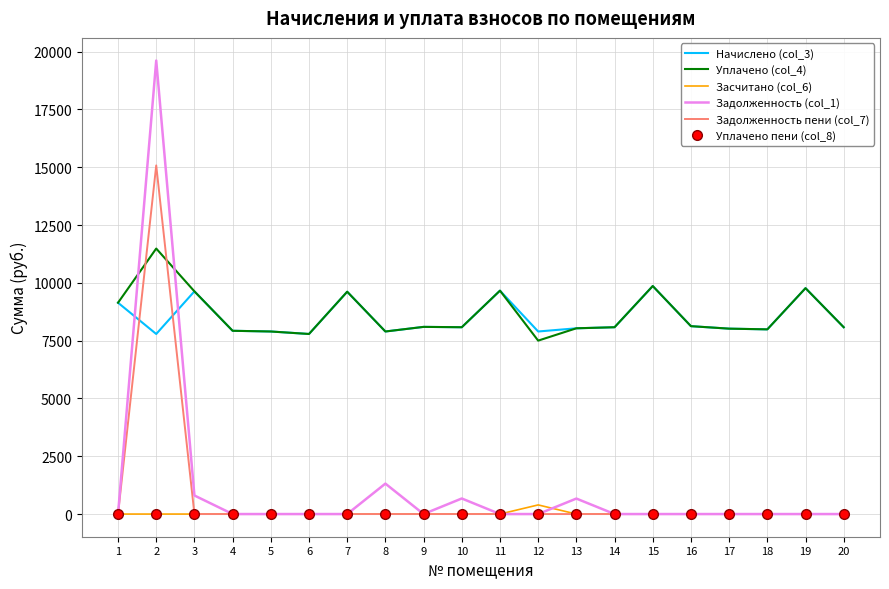

The value of Засчитано (col_6) at 9 is 0.0. True or false?

True